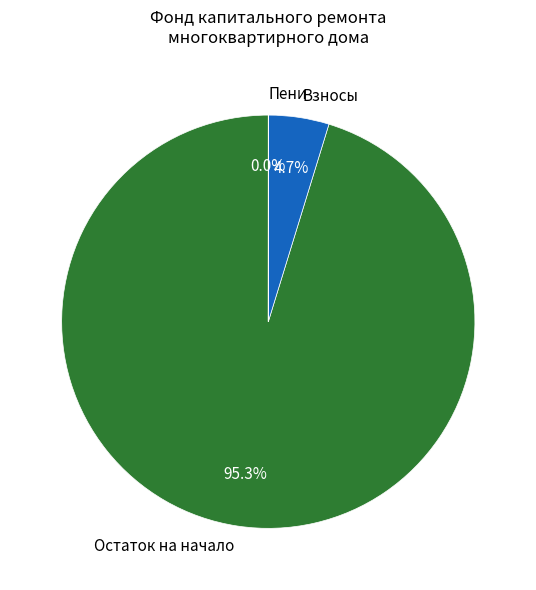

Between Остаток на начало and Взносы, which is larger?

Остаток на начало